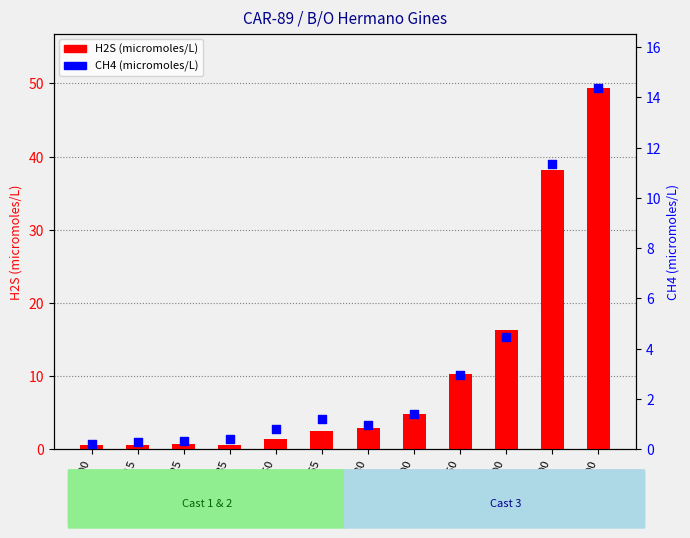

Which series has the largest total across all categories?

H2S